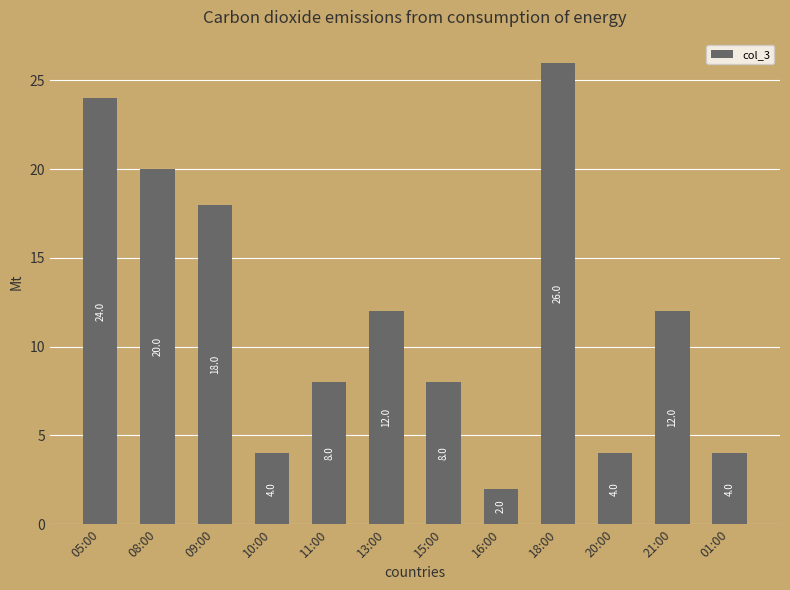

How many categories are shown in the chart?

12